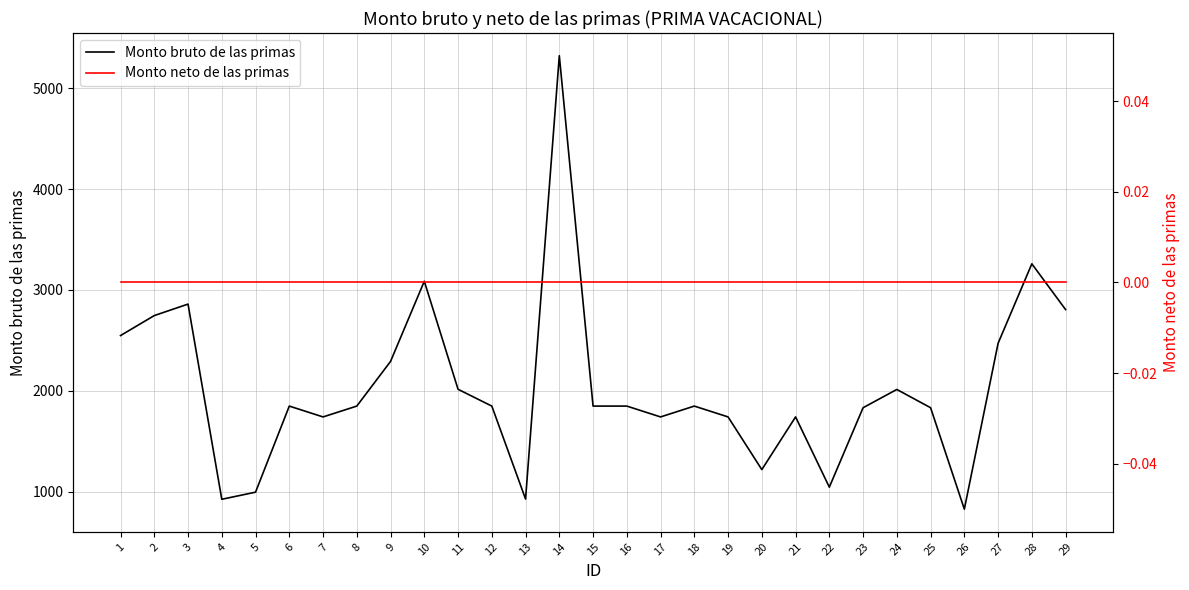

Where is the first local minimum for Monto bruto de las primas?

4